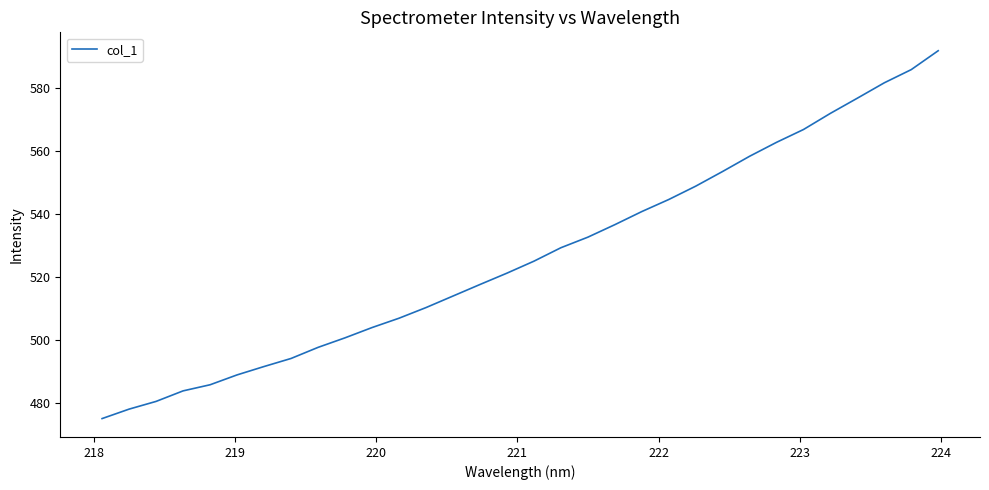

What is the average value?

526.8